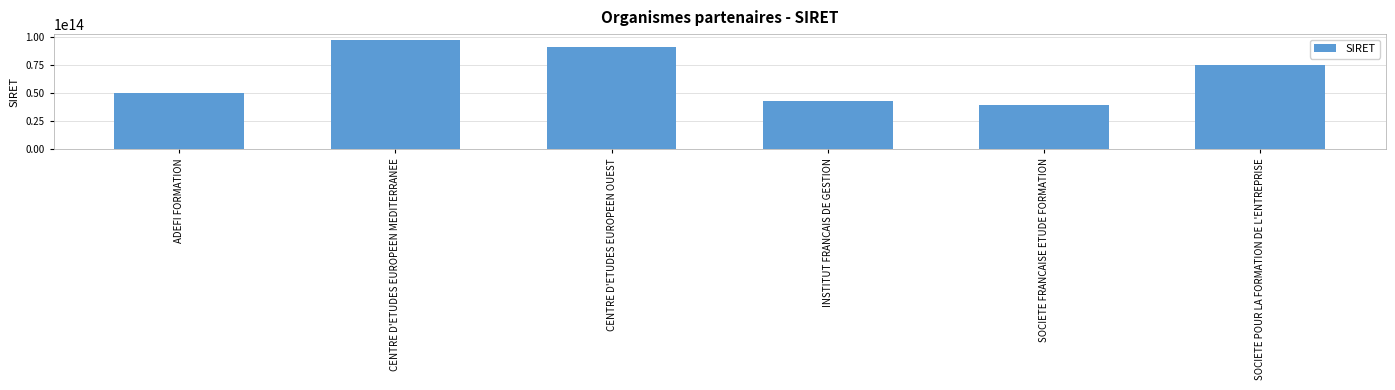

Rank the categories by value from lowest to highest.

SOCIETE FRANCAISE ETUDE FORMATION, INSTITUT FRANCAIS DE GESTION, ADEFI FORMATION, SOCIETE POUR LA FORMATION DE L'ENTREPRISE, CENTRE D'ETUDES EUROPEEN OUEST, CENTRE D'ETUDES EUROPEEN MEDITERRANEE